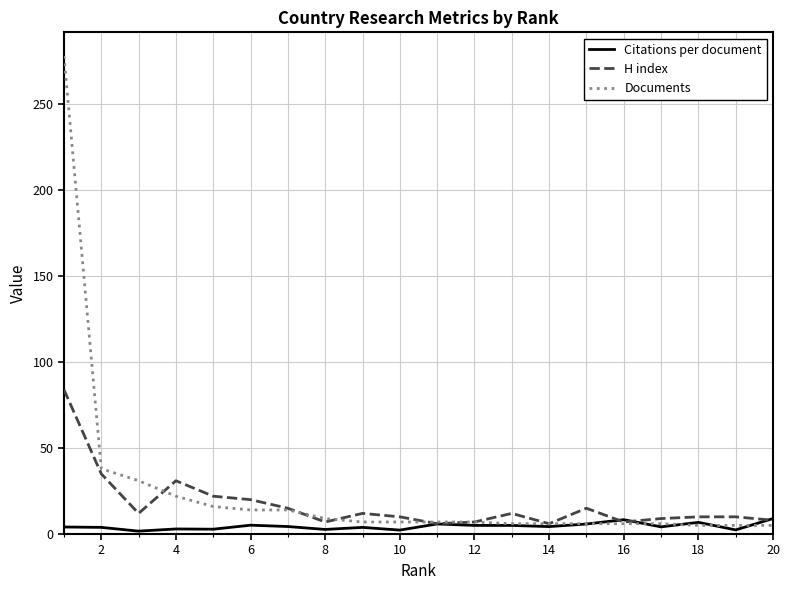

How many lines are shown in the chart?

3